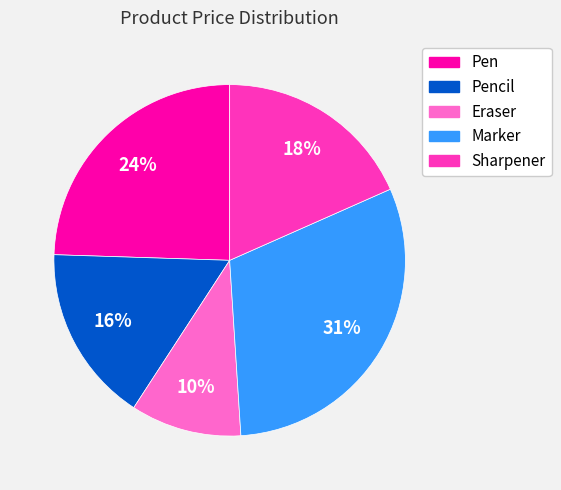

Is there a majority slice in this chart?

No